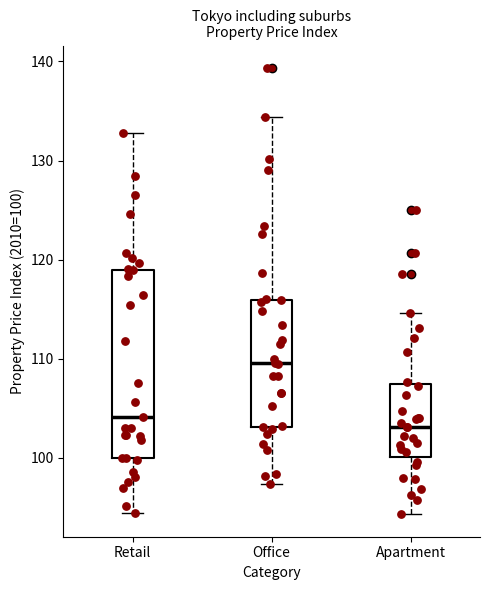

Where is the upper edge of the box for Retail on the y-axis? The values are not printed on the chart, so give them approximately, as read against the axis.

119